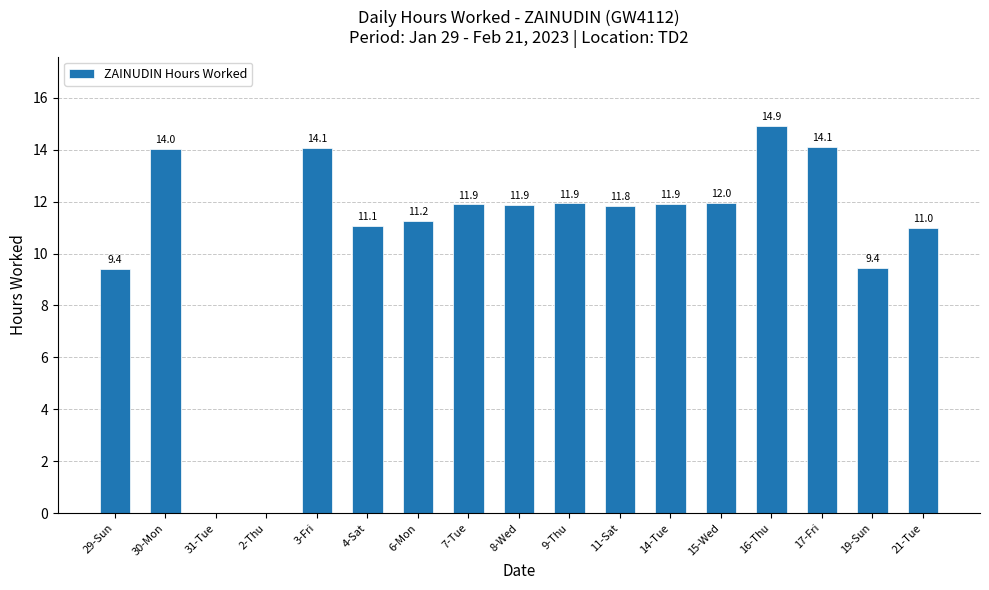

How many data points does each series have?

17